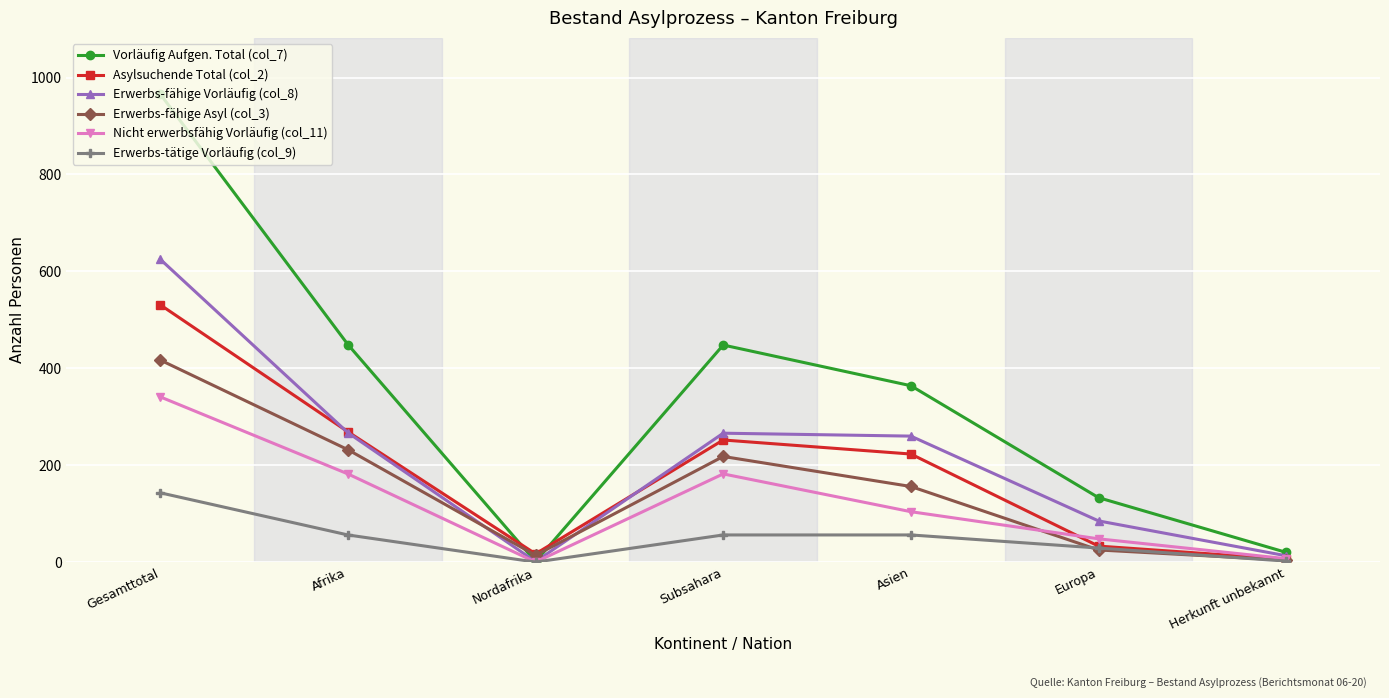

Which series has the largest total across all categories?

Vorläufig Aufgen. Total (col_7)